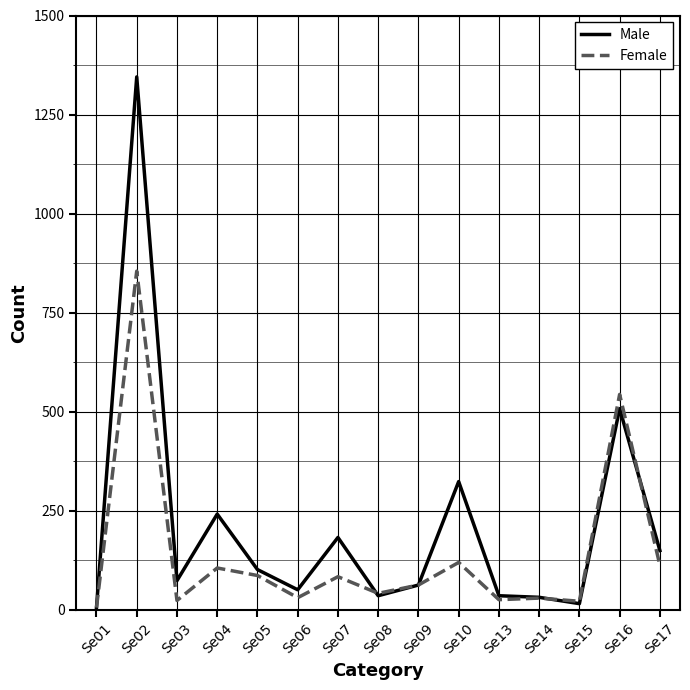

The value of Female at Se10 is 120. True or false?

True